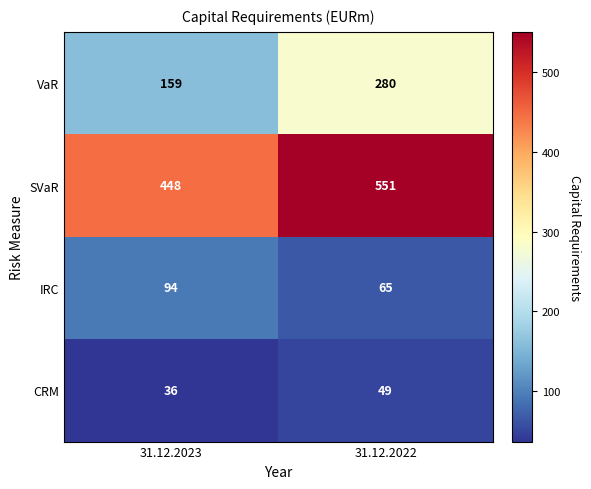

Which series changed the most between 31.12.2023 and 31.12.2022?

VaR